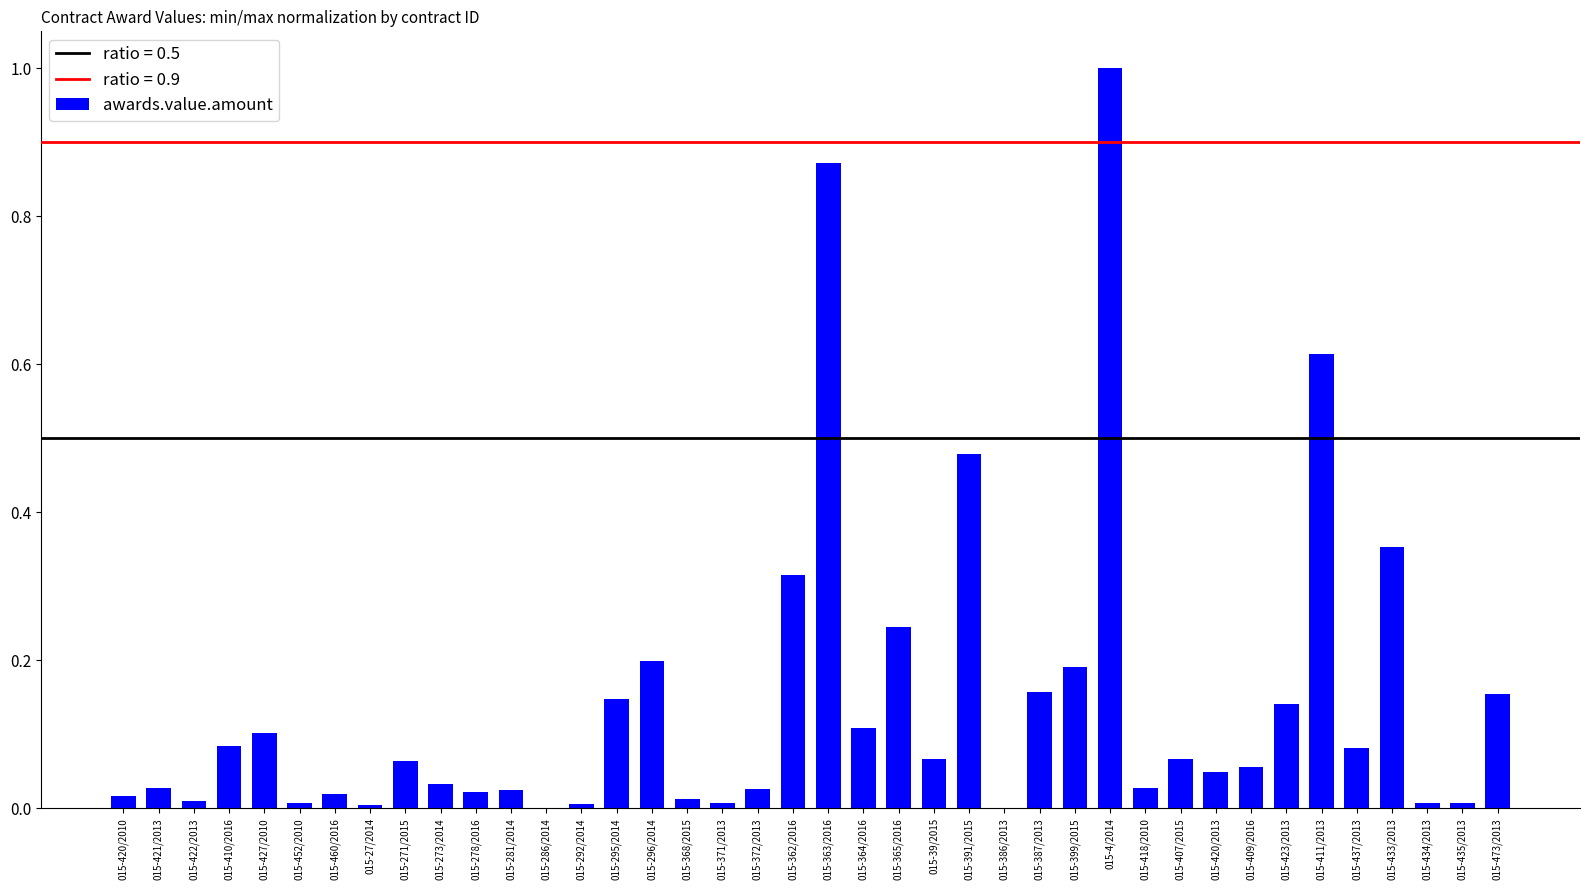

The value at 015-387/2013 is 0.2. True or false?

True